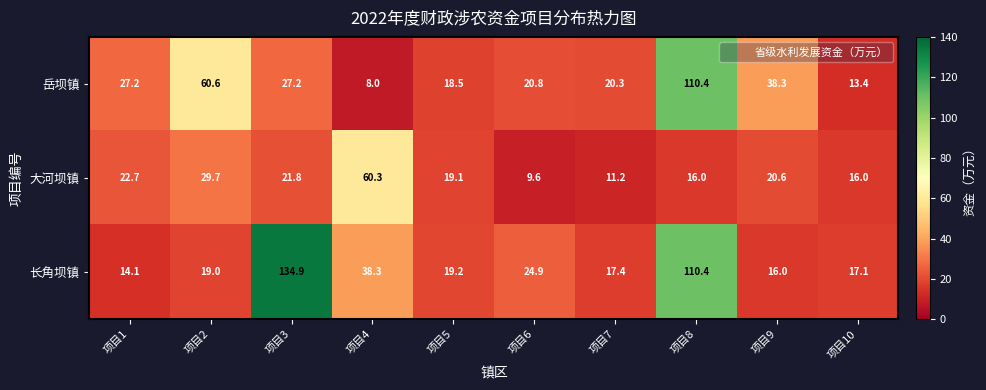

Between 项目8 and 项目9, which series saw the biggest shift?

长角坝镇